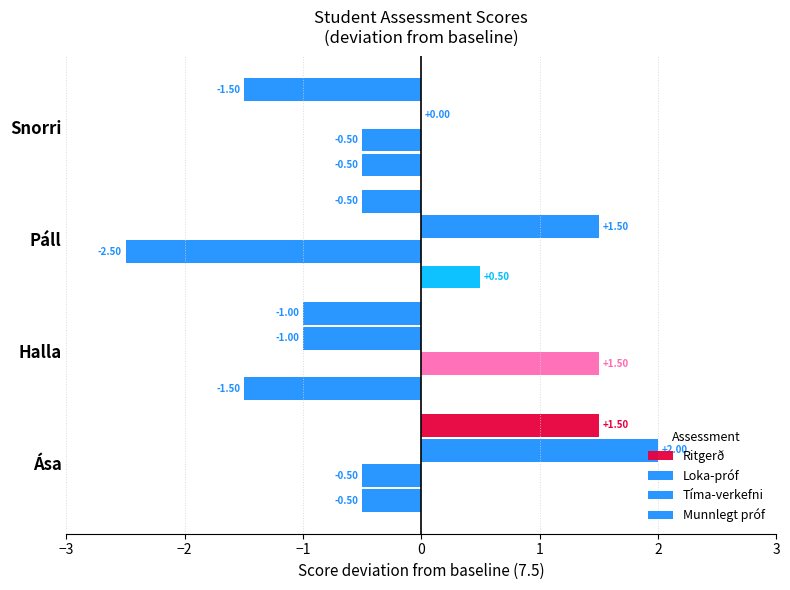

How many categories are shown in the chart?

4